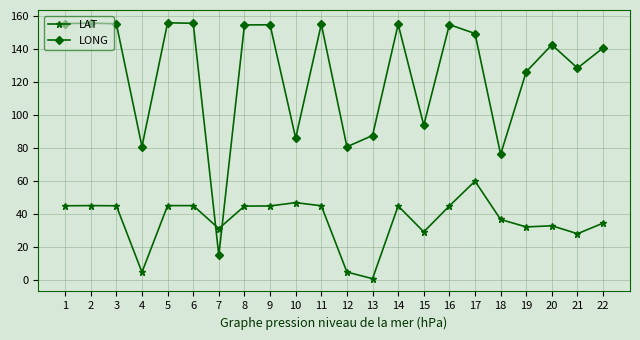

What is the total value across all series at 5?

201.2